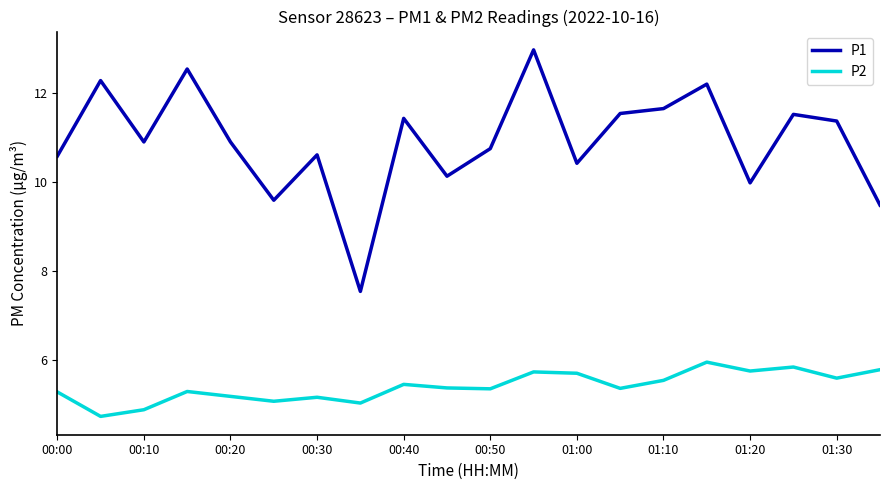

Which series has the largest range (max minus min)?

P1